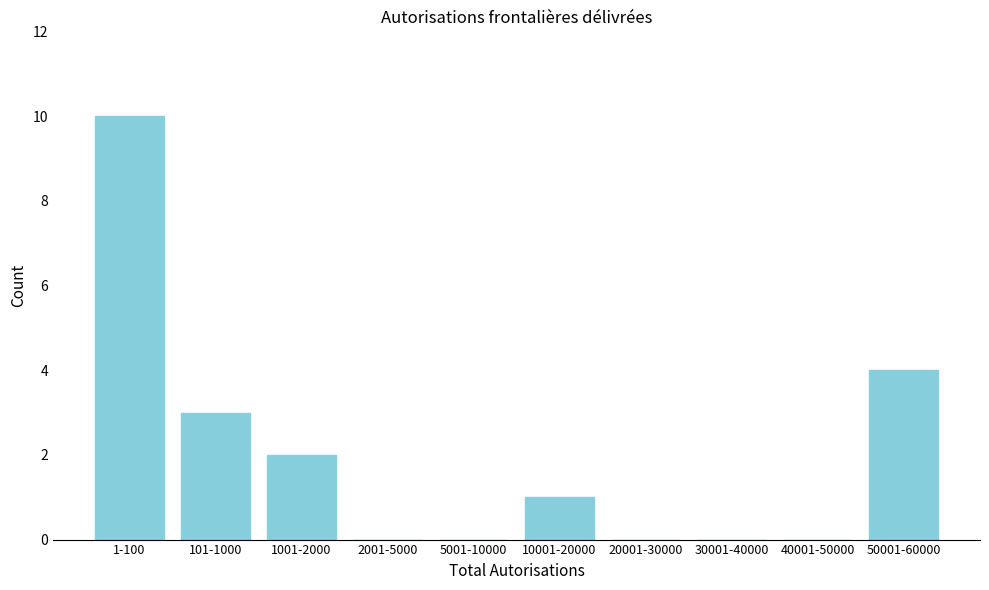

Reading right to left, transcribe all the data shown in this chart.

50001-60000=4	40001-50000=0	30001-40000=0	20001-30000=0	10001-20000=1	5001-10000=0	2001-5000=0	1001-2000=2	101-1000=3	1-100=10